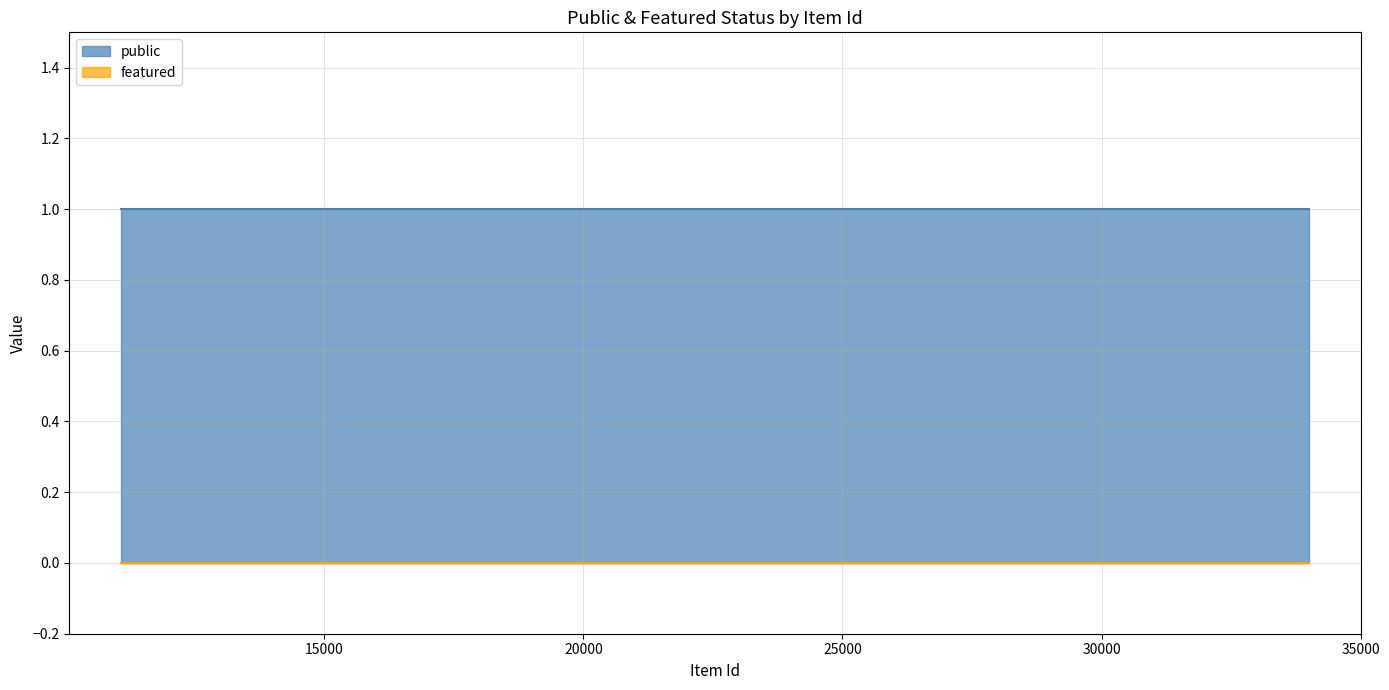

Rank the series by their maximum value, from lowest to highest.

featured, public